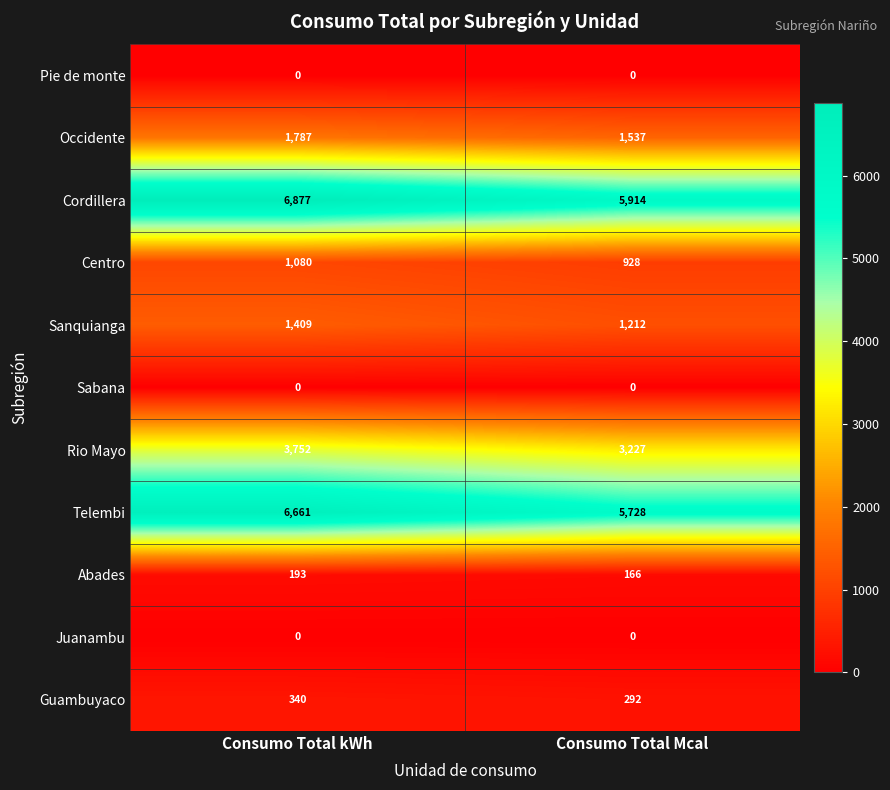

The Sabana series shows 0 at Consumo Total kWh. True or false?

True